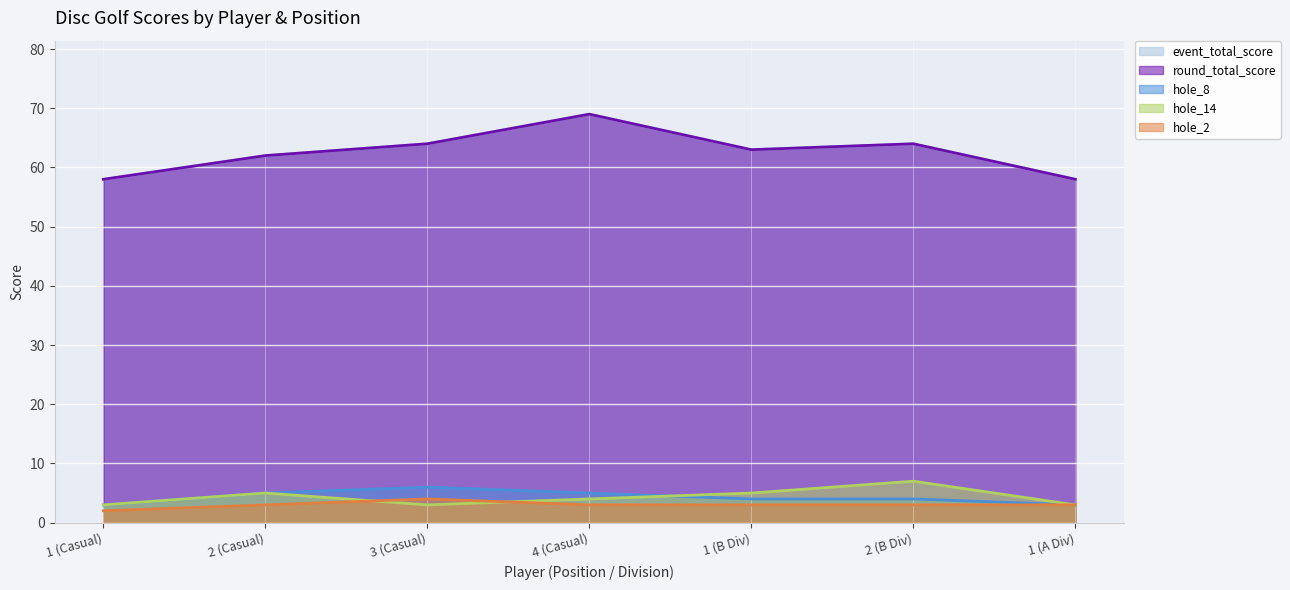

What is the total value across all series at 1 (A Div)?

125